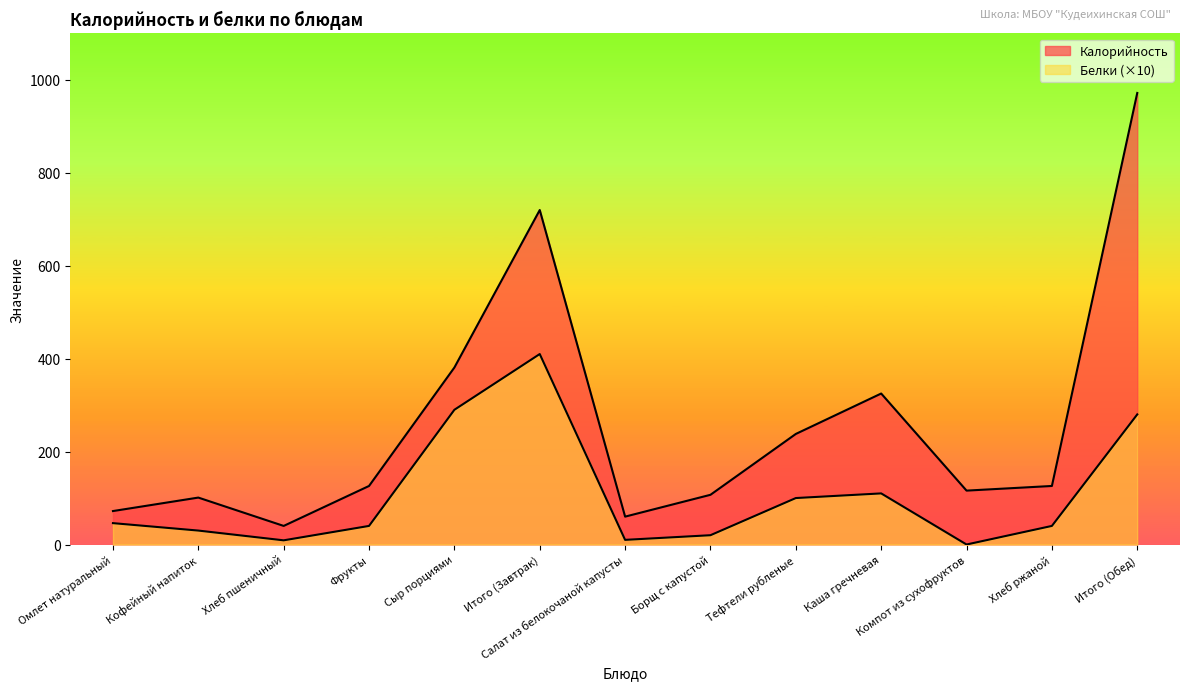

Does the chart have visible grid lines?

No